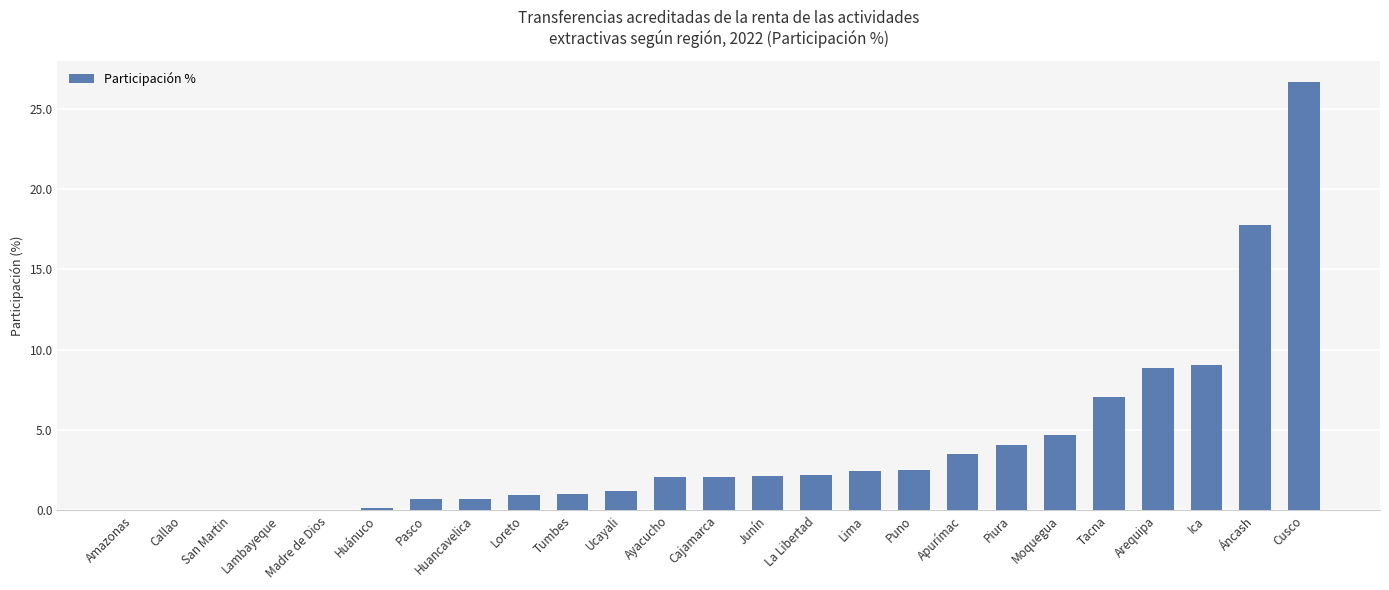

What is the approximate value at Junín?

2.2